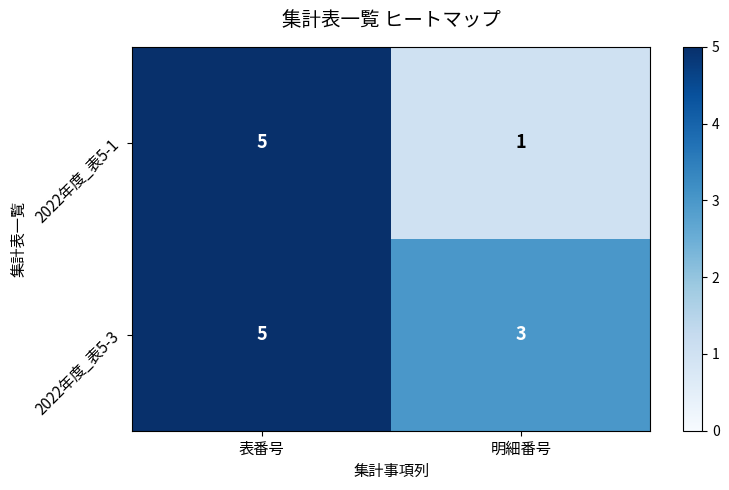

At which category does the chart reach its peak across all series?

表番号